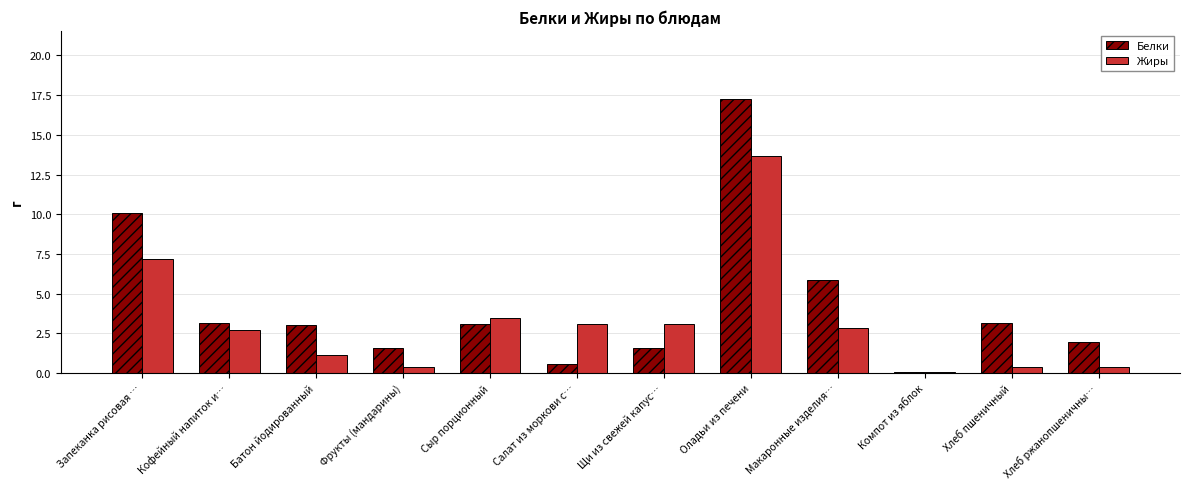

Which series has the largest total across all categories?

Белки